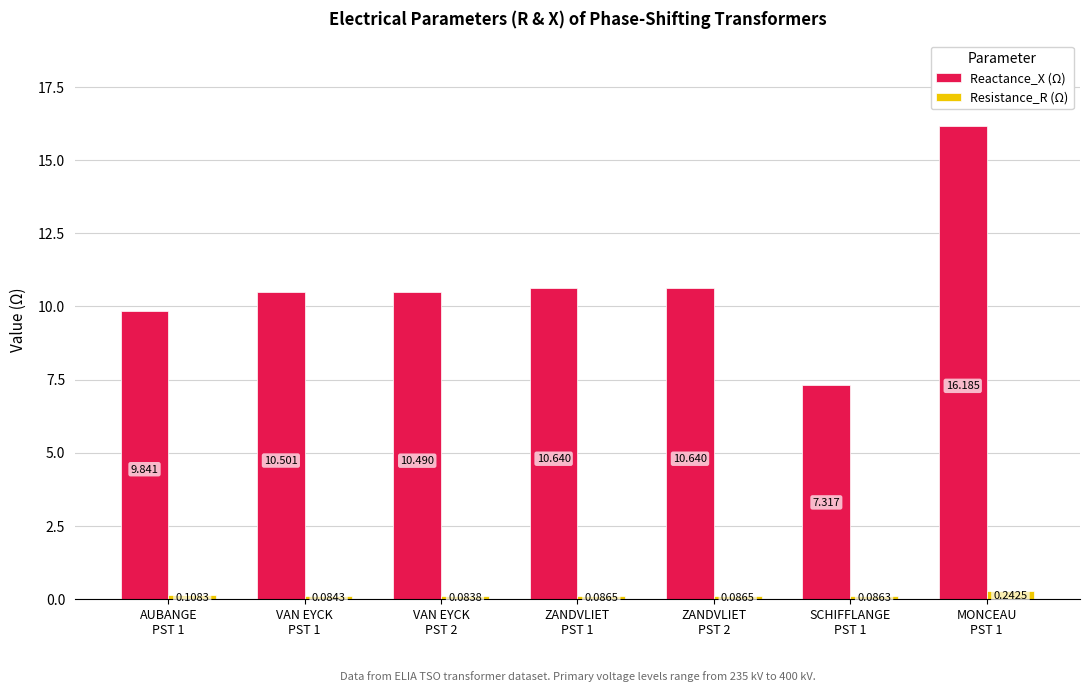

What position from the right is VAN EYCK
PST 2?

5